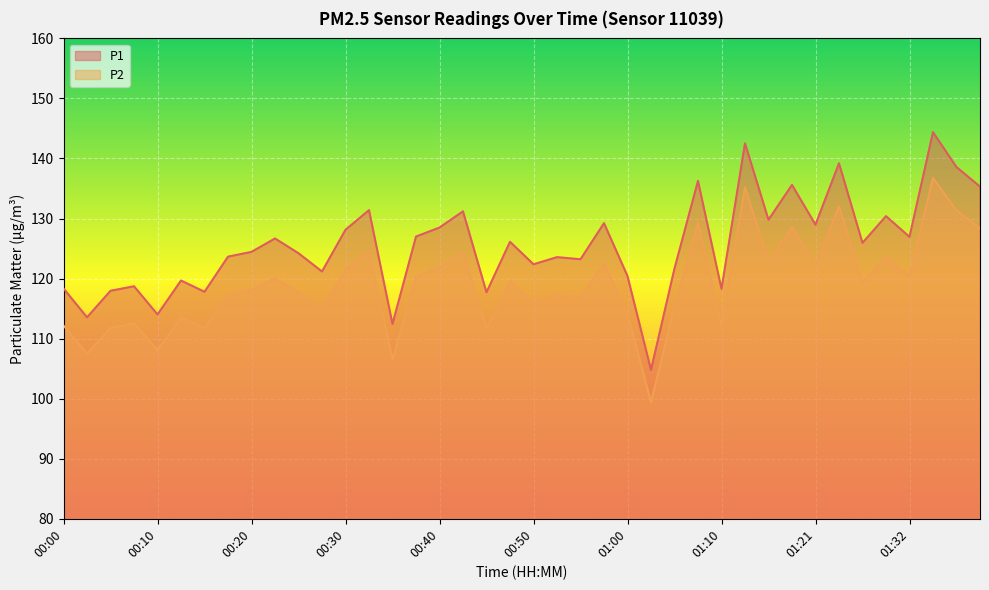

At which category does P1 reach its first local valley?

00:03